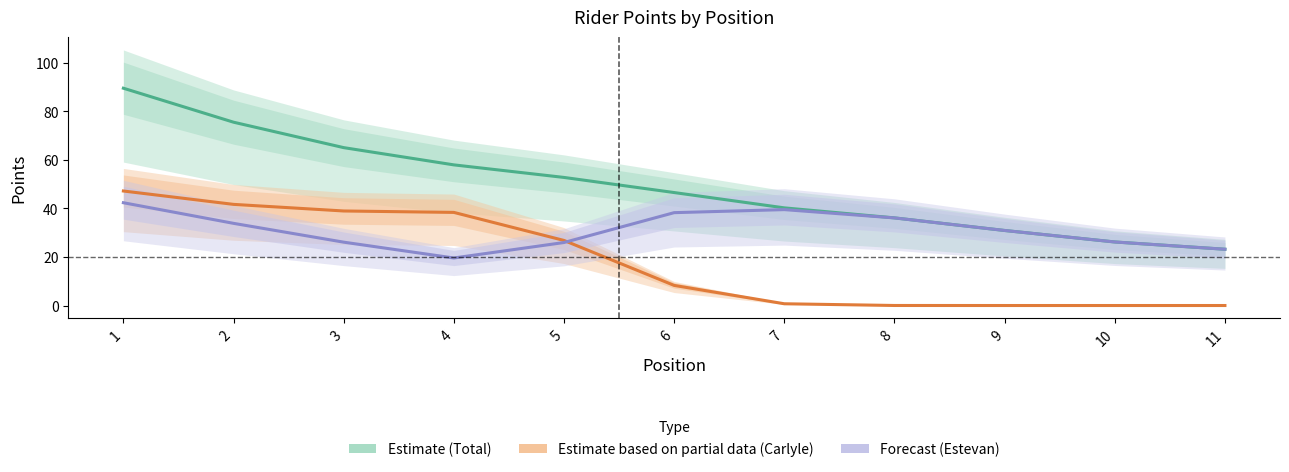

The Estimate based on partial data (Carlyle) series shows 0.0 at 10. True or false?

True